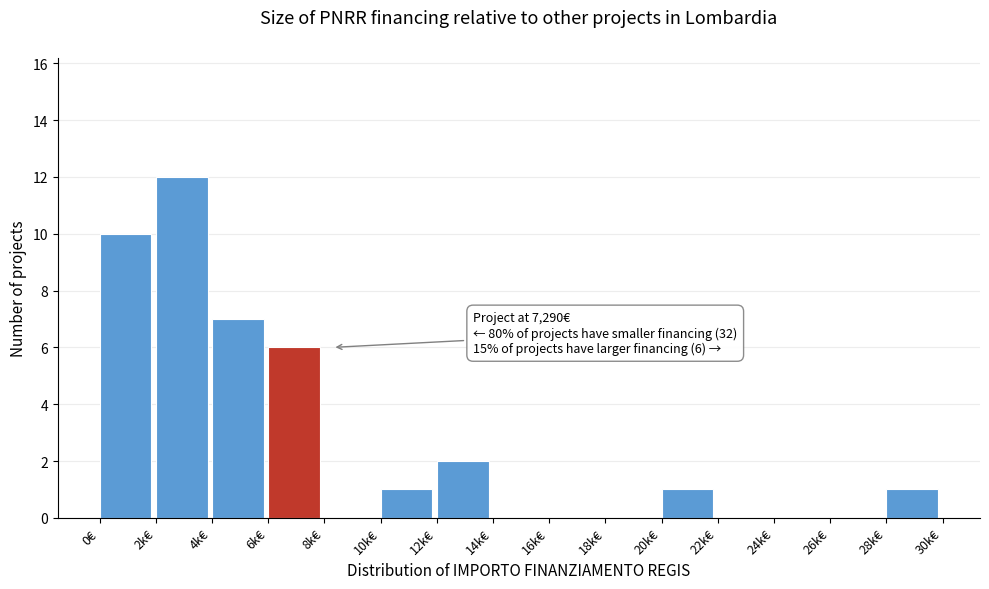

Reading left to right, transcribe all the data shown in this chart.

0€=10	2k€=12	4k€=7	6k€=6	8k€=0	10k€=1	12k€=2	14k€=0	16k€=0	18k€=0	20k€=1	22k€=0	24k€=0	26k€=0	28k€=1